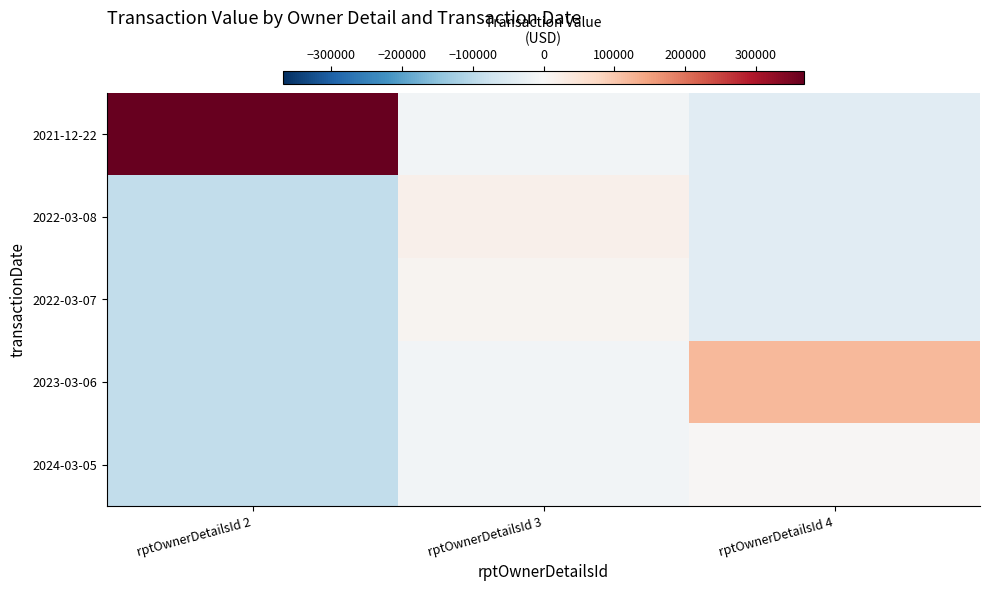

Which series has the largest total across all categories?

2021-12-22